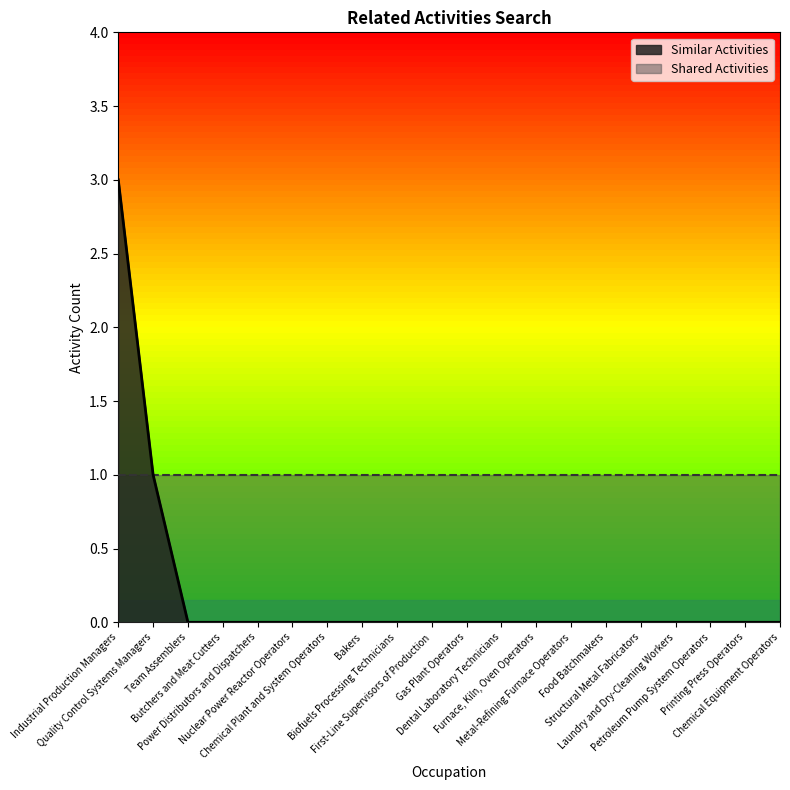

True or false: the data shows 0 at Power Distributors and Dispatchers.

True